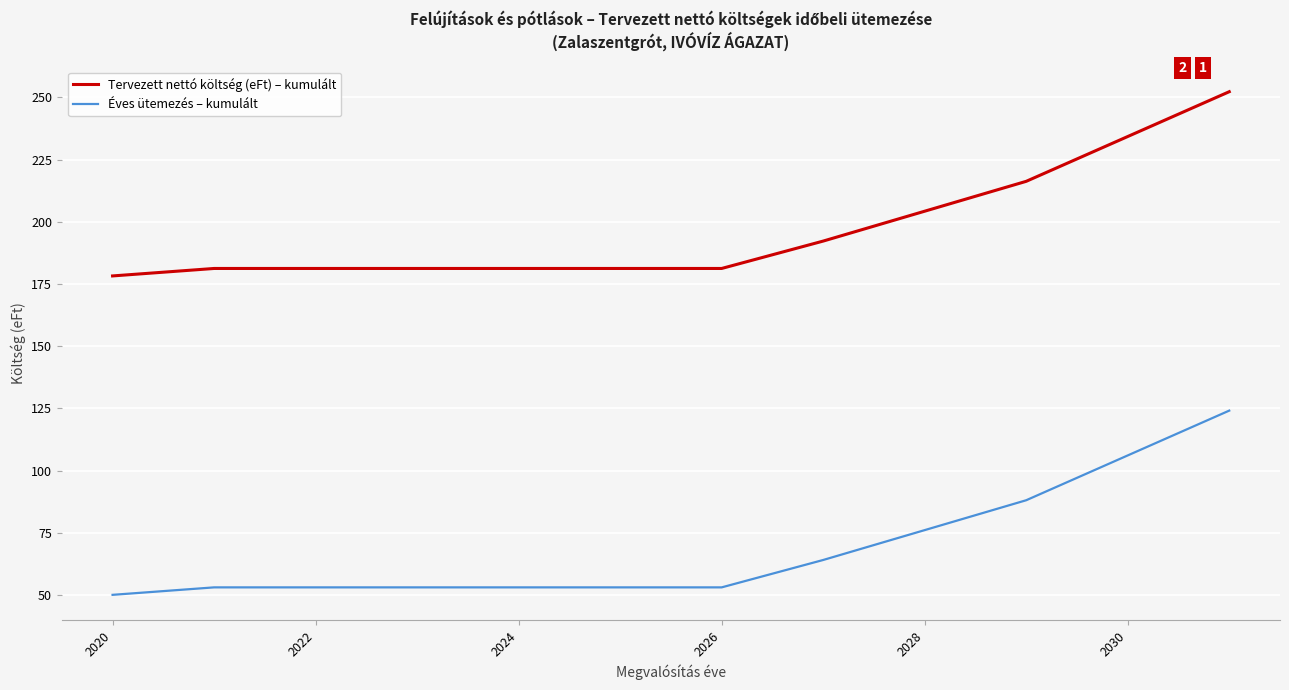

What is the difference between the maximum and minimum values in the Tervezett nettó költség (eFt) – kumulált series?

74.0